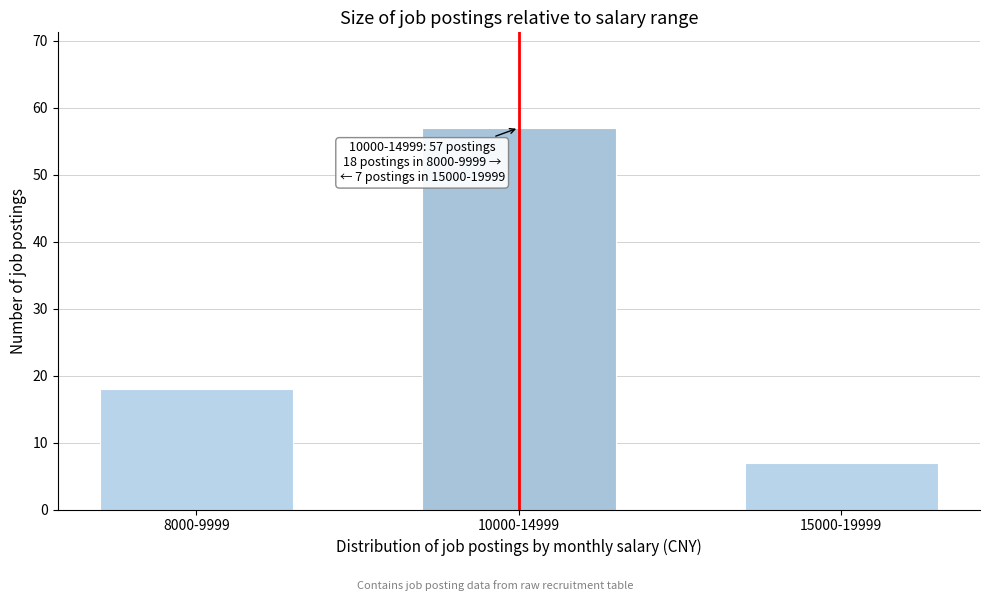

Reading left to right, extract all data points from this chart.

18	57	7